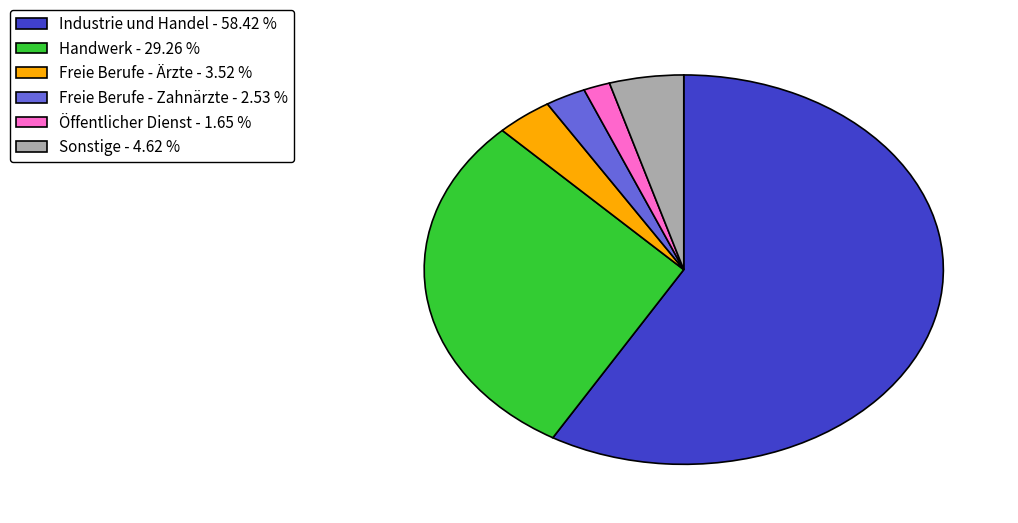

Do Freie Berufe - Ärzte - 3.52 % and Öffentlicher Dienst - 1.65 % together represent more than half of the pie?

No